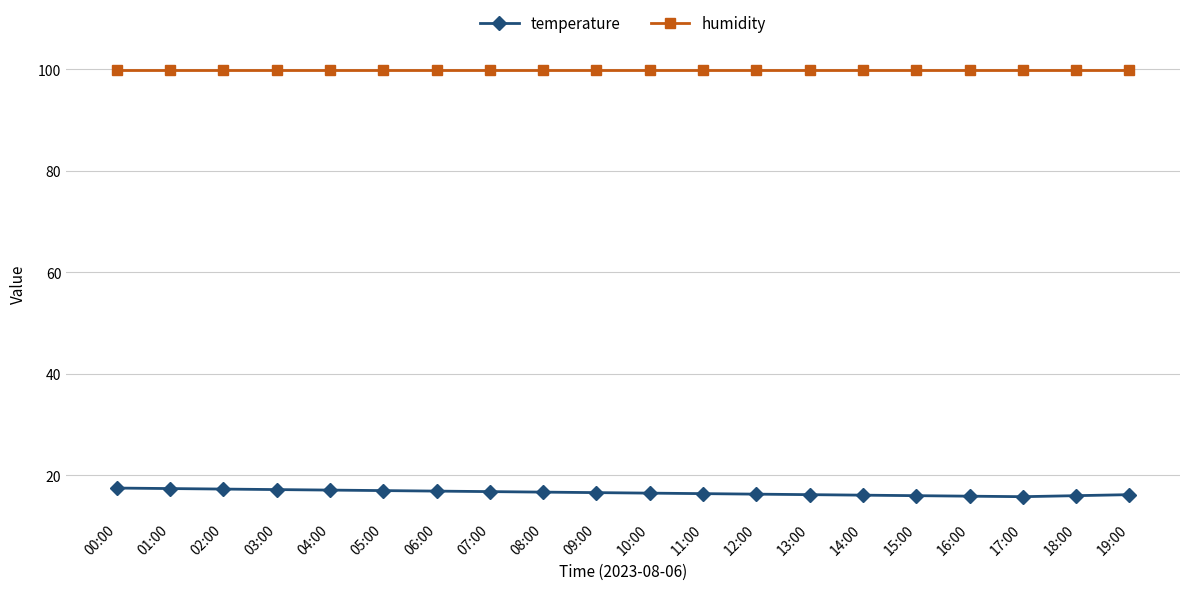

List the series in order of their peak value, lowest first.

temperature, humidity